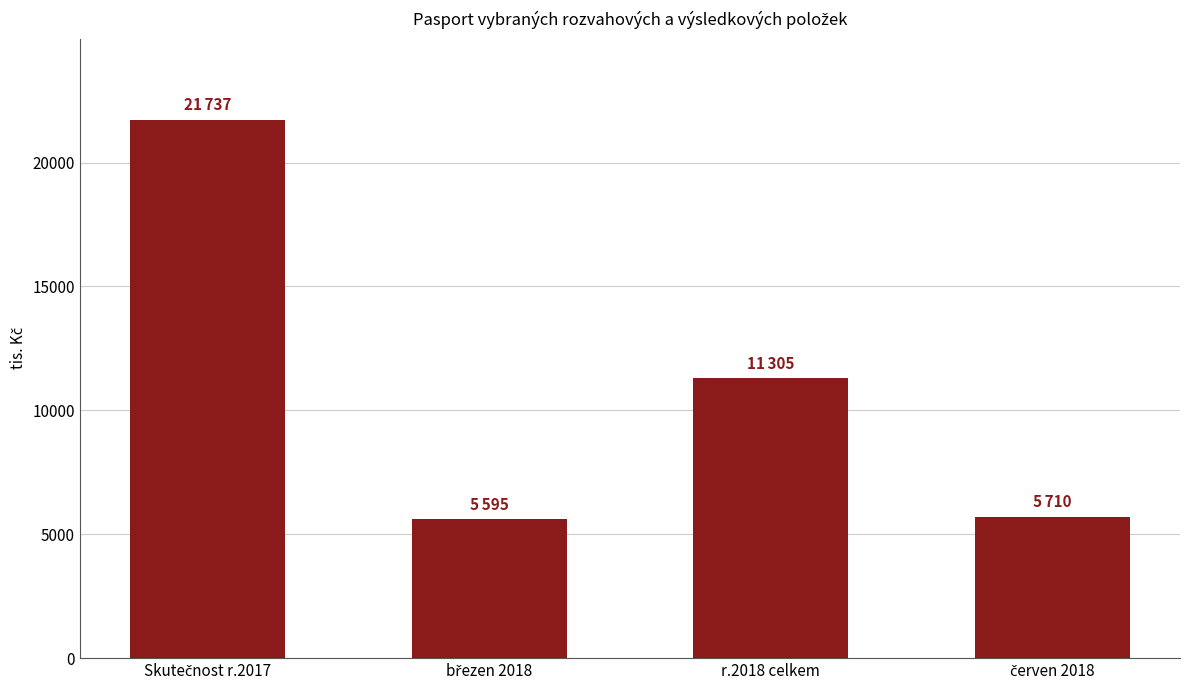

At which label is the value closest to 13666?

r.2018 celkem